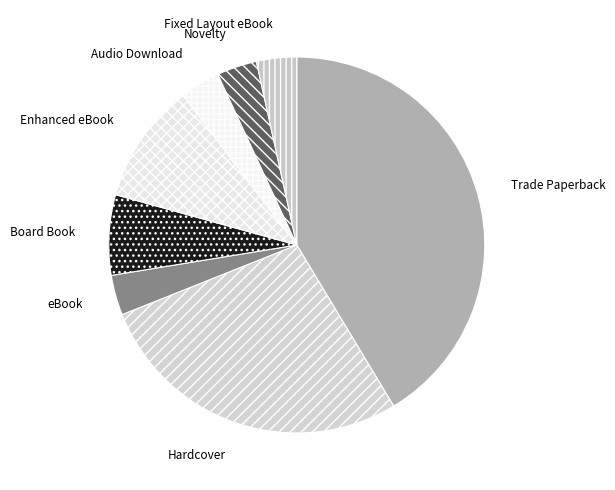

Is Fixed Layout eBook the majority of the pie?

No